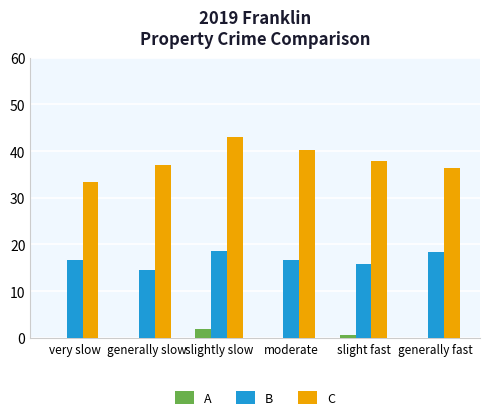

What is the total value across all series at slightly slow?

63.6